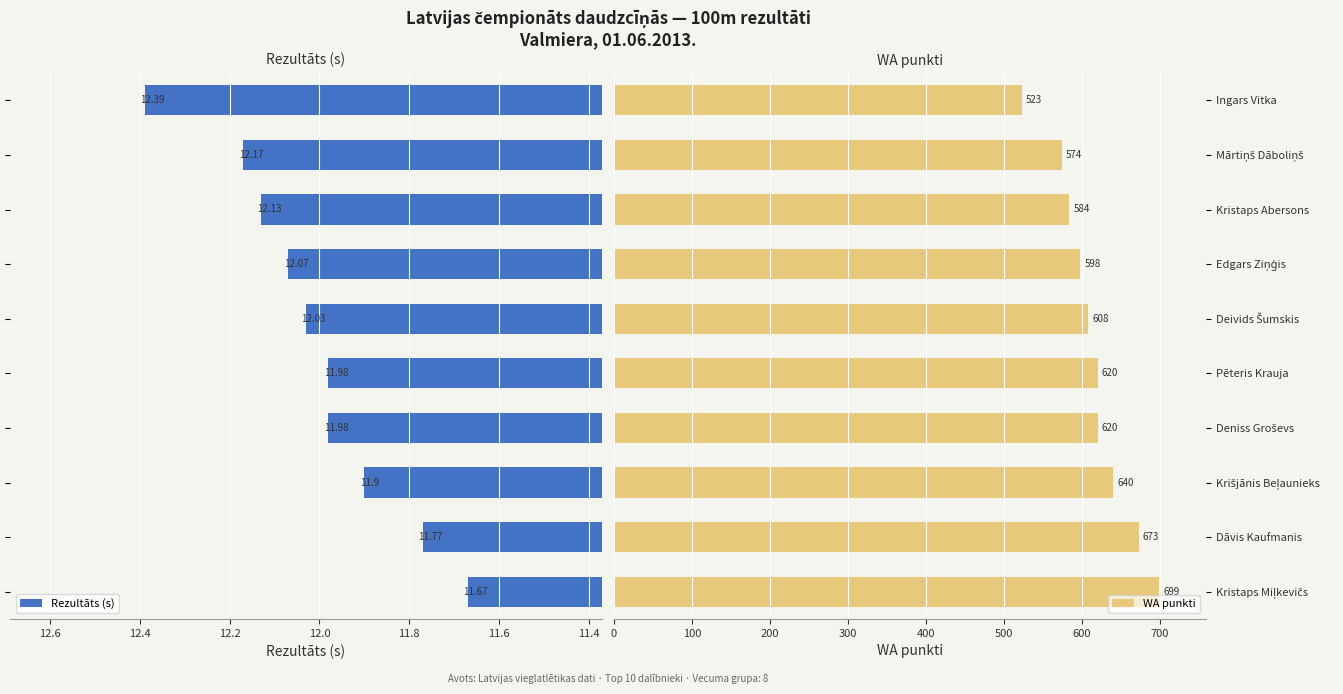

What is the difference between the maximum and second lowest values in the WA punkti series?

125